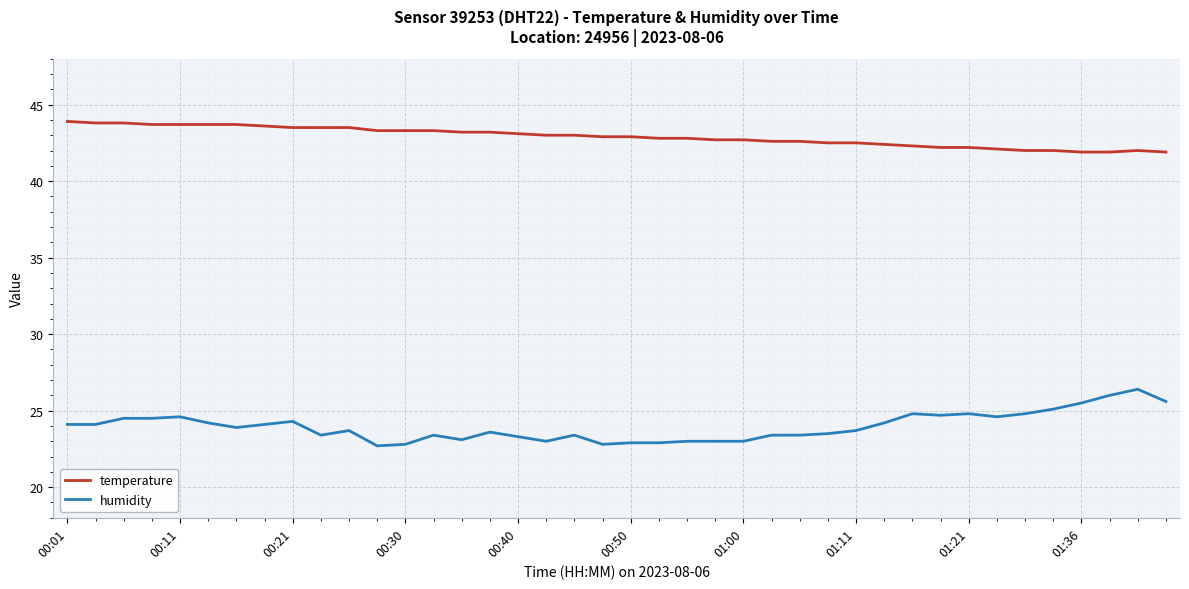

True or false: temperature and humidity cross at least once.

False